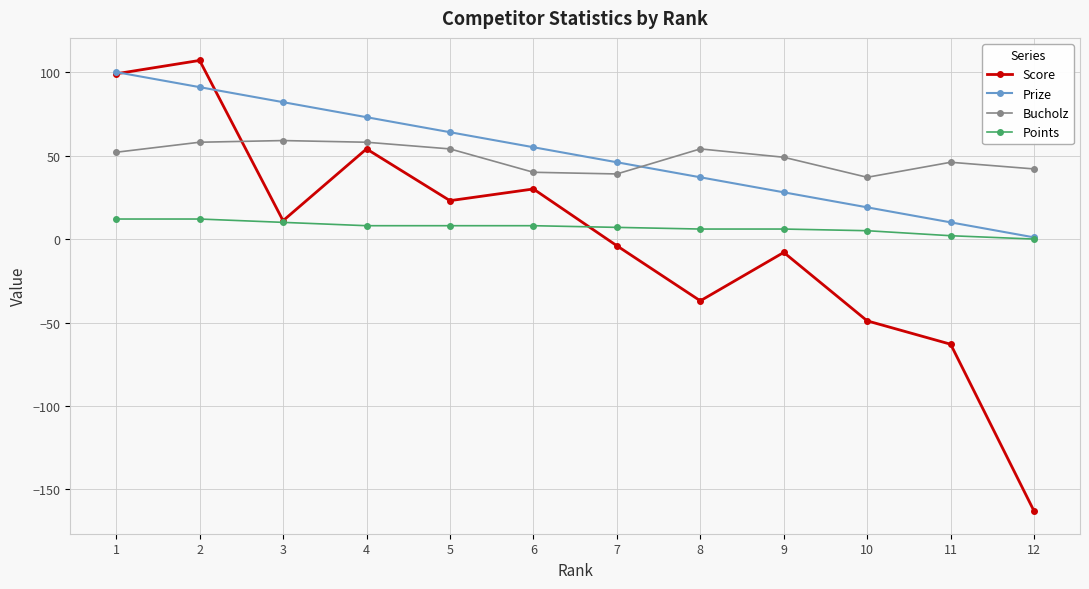

What is the value of the Prize point at the 7th from the left?

46